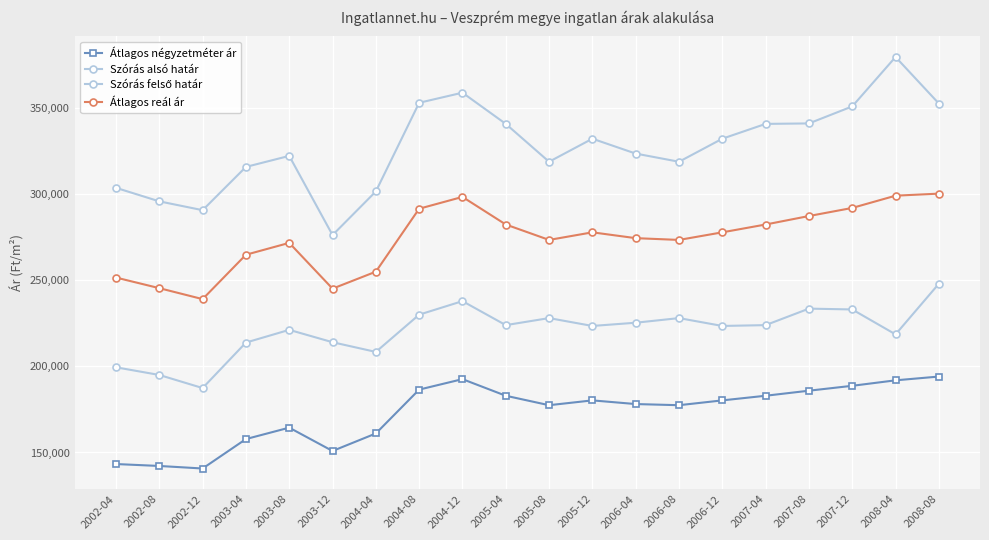

Does the chart display data point markers on the line(s)?

Yes